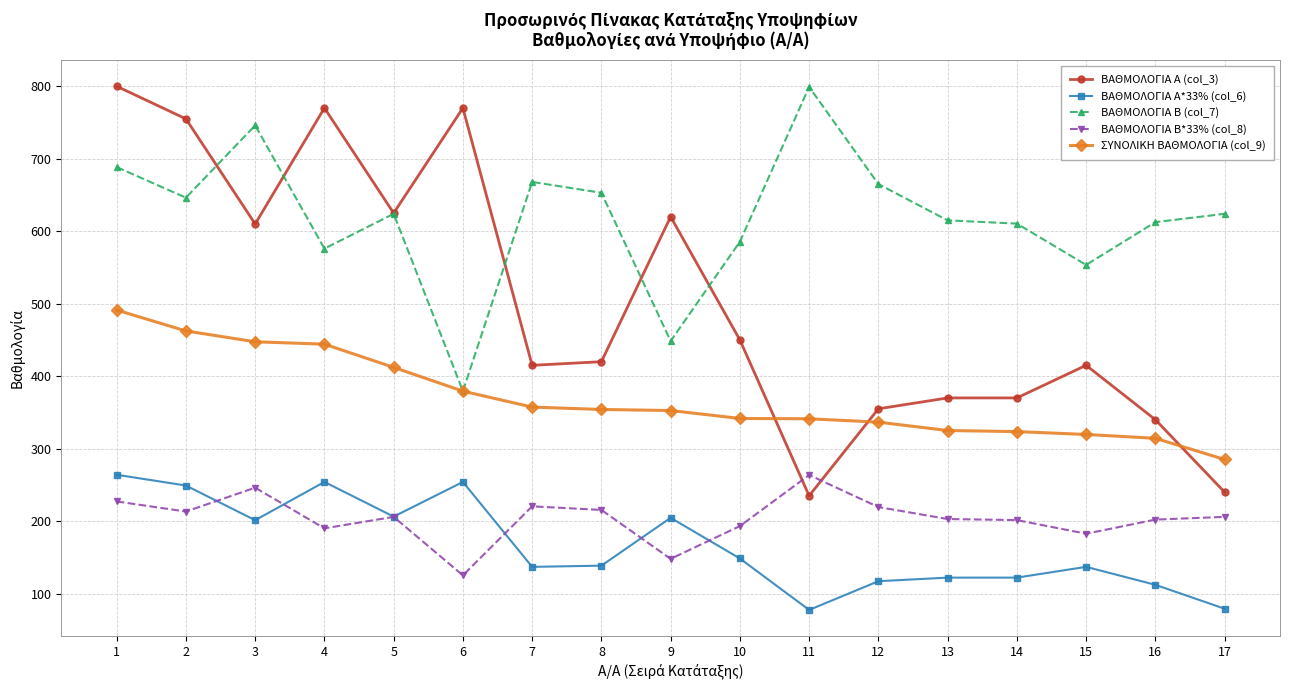

True or false: ΒΑΘΜΟΛΟΓΙΑ Α*33% (col_6) has more than 2 interior local peaks.

True